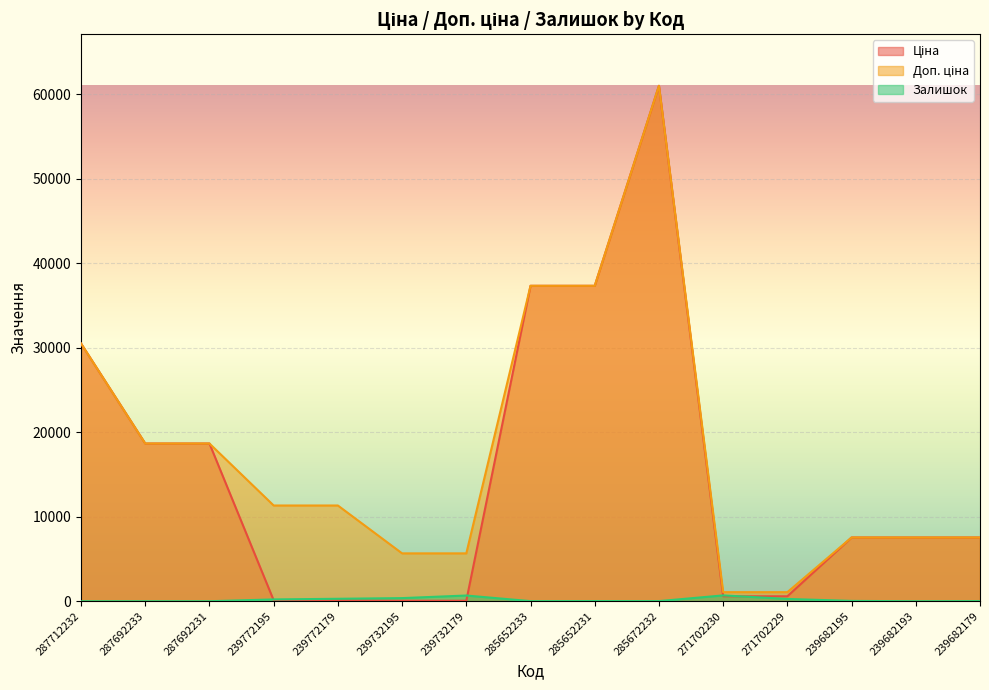

Reading left to right, transcribe all the data shown in this chart.

Ціна: 287712232=30512.3	287692233=18671.5	287692231=18671.5	239772195=113.3	239772179=113.3	239732195=56.7	239732179=56.7	285652233=37343.0	285652231=37343.0	285672232=61024.7	271702230=586.0	271702229=586.0	239682195=7545.9	239682193=7545.9	239682179=7545.9
Доп. ціна: 287712232=30512.3	287692233=18671.5	287692231=18671.5	239772195=11334.0	239772179=11334.0	239732195=5667.0	239732179=5667.0	285652233=37343.0	285652231=37343.0	285672232=61024.7	271702230=1074.5	271702229=1074.5	239682195=7545.9	239682193=7545.9	239682179=7545.9
Залишок: 287712232=0.0	287692233=0.0	287692231=0.0	239772195=215.0	239772179=290.0	239732195=370.0	239732179=676.0	285652233=12.0	285652231=22.0	285672232=15.0	271702230=690.0	271702229=272.0	239682195=38.0	239682193=0.0	239682179=15.0